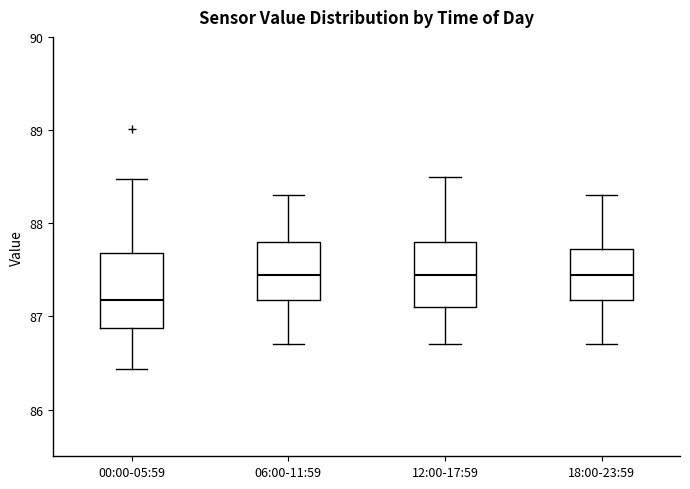

Reading left to right, read every box against the y-axis: the position of its median line, the range the box covers, and the ends of its whiskers. The values are not printed on the chart, so give them approximately, as read against the axis.

00:00-05:59: median 87.2, box 86.9 to 87.7, whiskers 86.4 to 88.5
06:00-11:59: median 87.5, box 87.2 to 87.8, whiskers 86.7 to 88.3
12:00-17:59: median 87.5, box 87.1 to 87.8, whiskers 86.7 to 88.5
18:00-23:59: median 87.5, box 87.2 to 87.7, whiskers 86.7 to 88.3